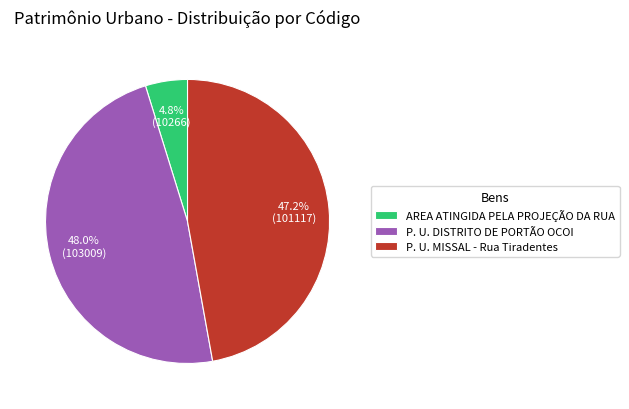

Which category has the smallest portion of the pie?

AREA ATINGIDA PELA PROJEÇÃO DA RUA